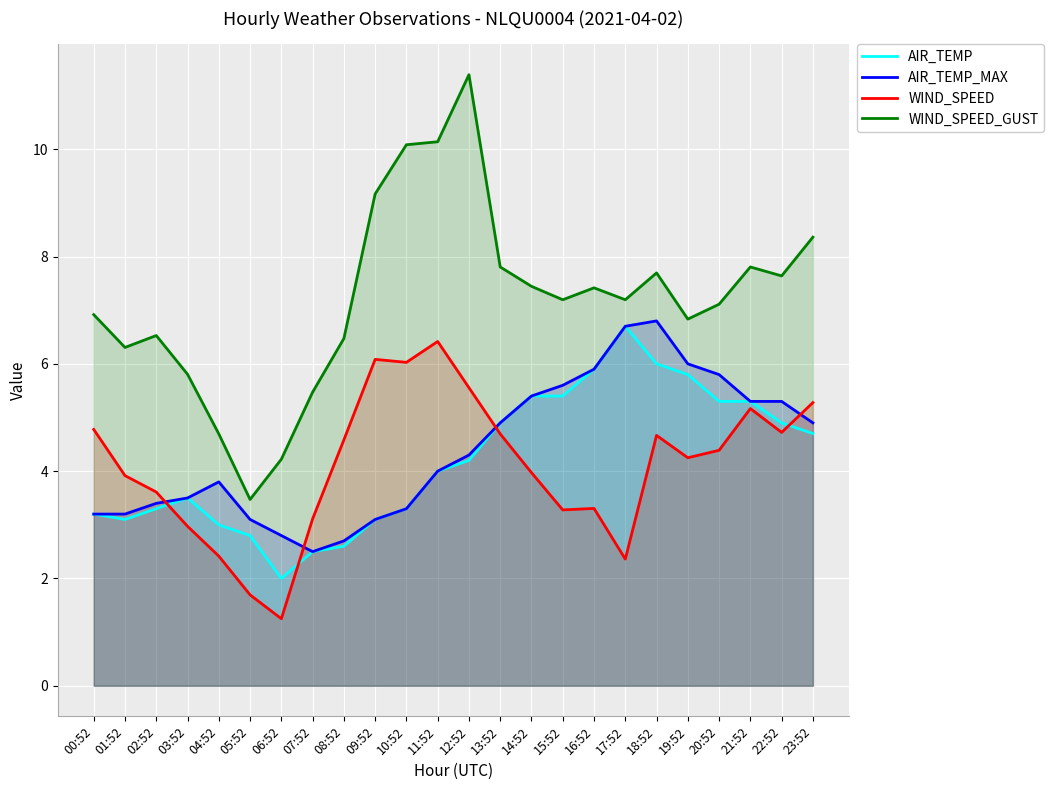

Where do AIR_TEMP_MAX and WIND_SPEED first cross each other?

02:52 and 03:52